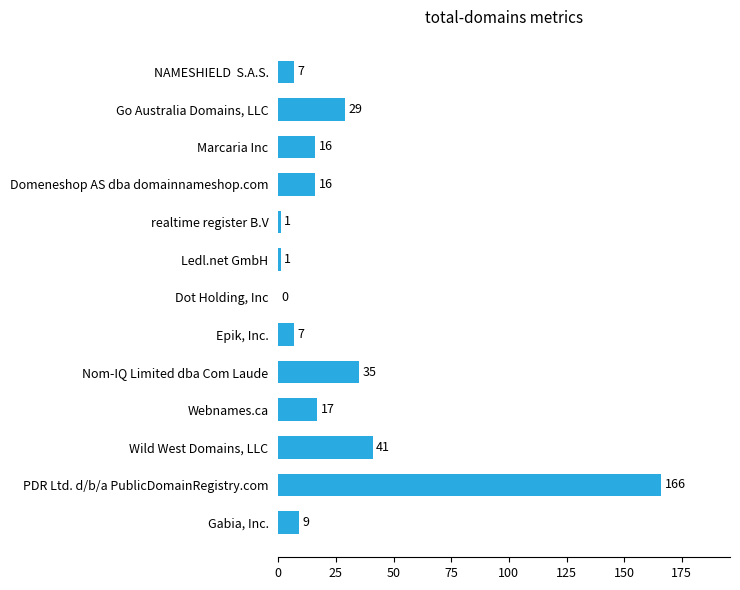

What is the sum of the values at realtime register B.V and Wild West Domains, LLC?

42